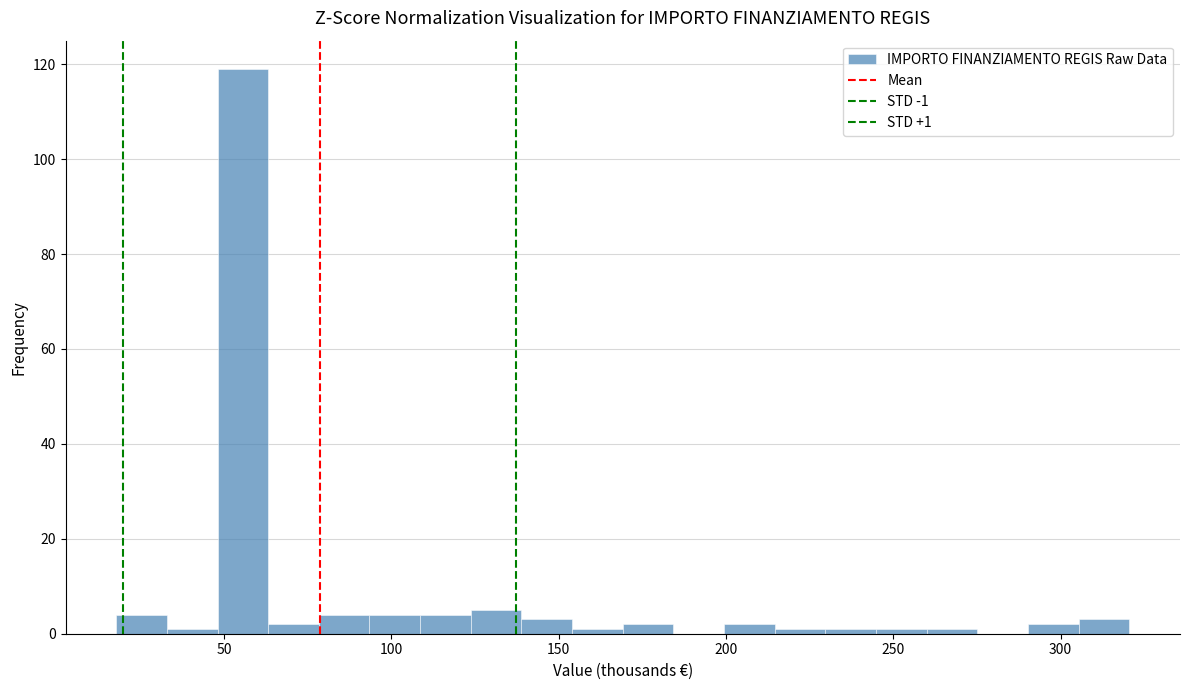

Read against the x-axis, roughly where is the centre of the tallest bar?

55